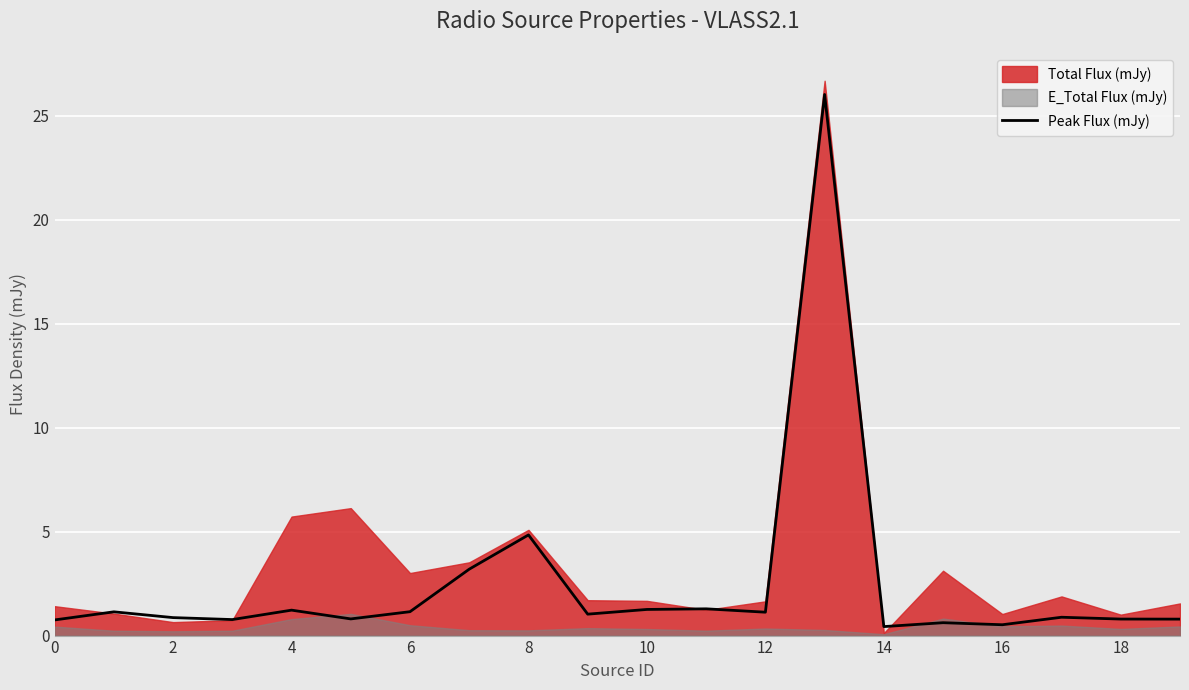

Where is Peak Flux (mJy) nearest to the value 13?

8